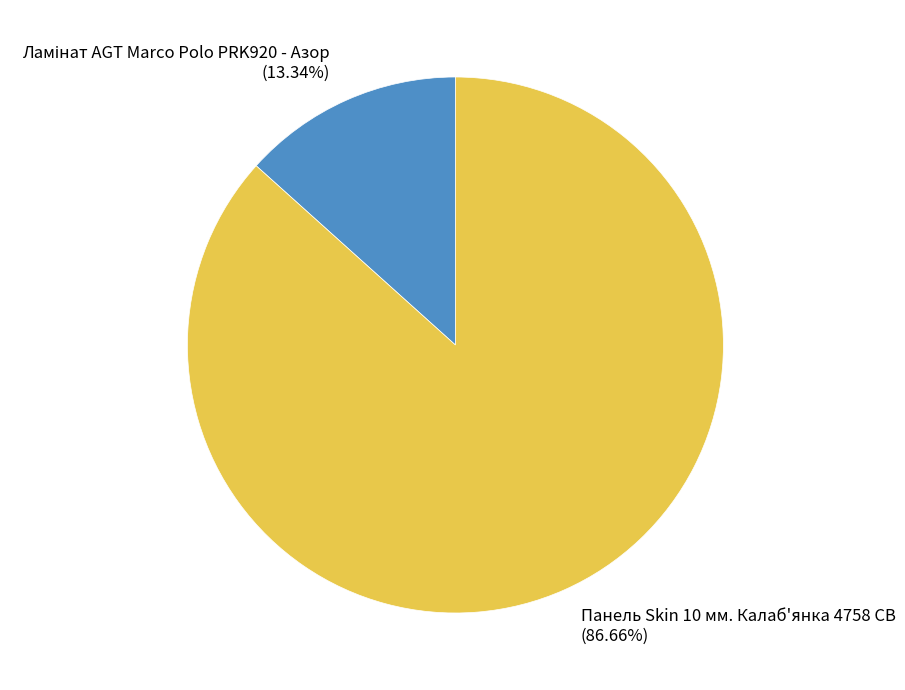

How many segments does this pie chart have?

2